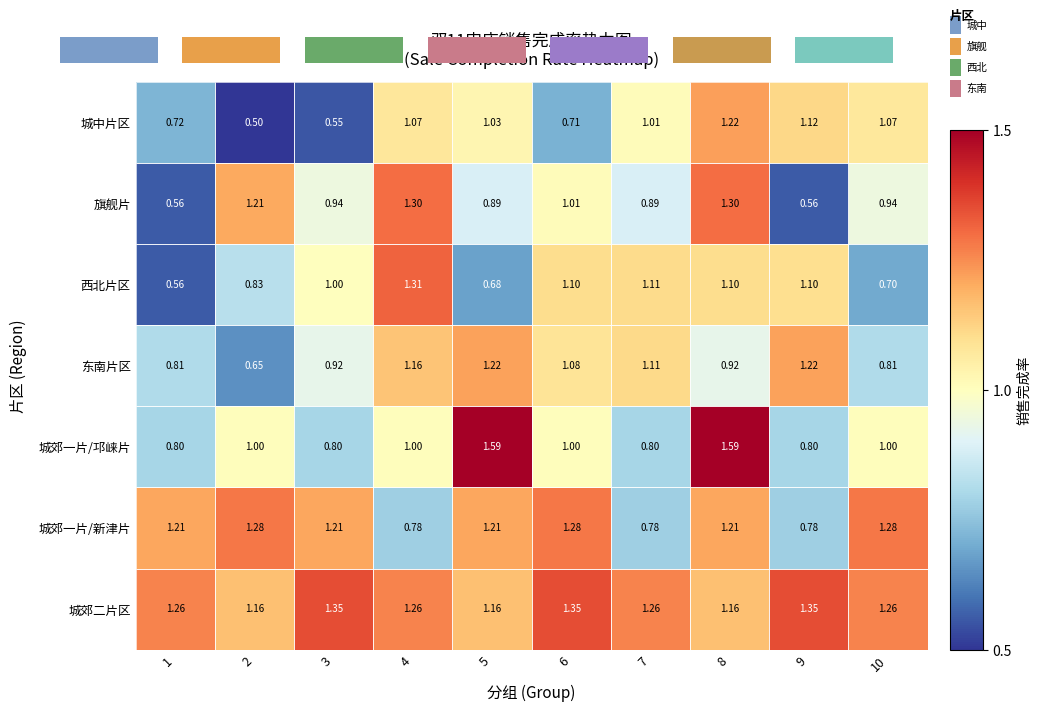

Which series has the largest total across all categories?

城郊二片区